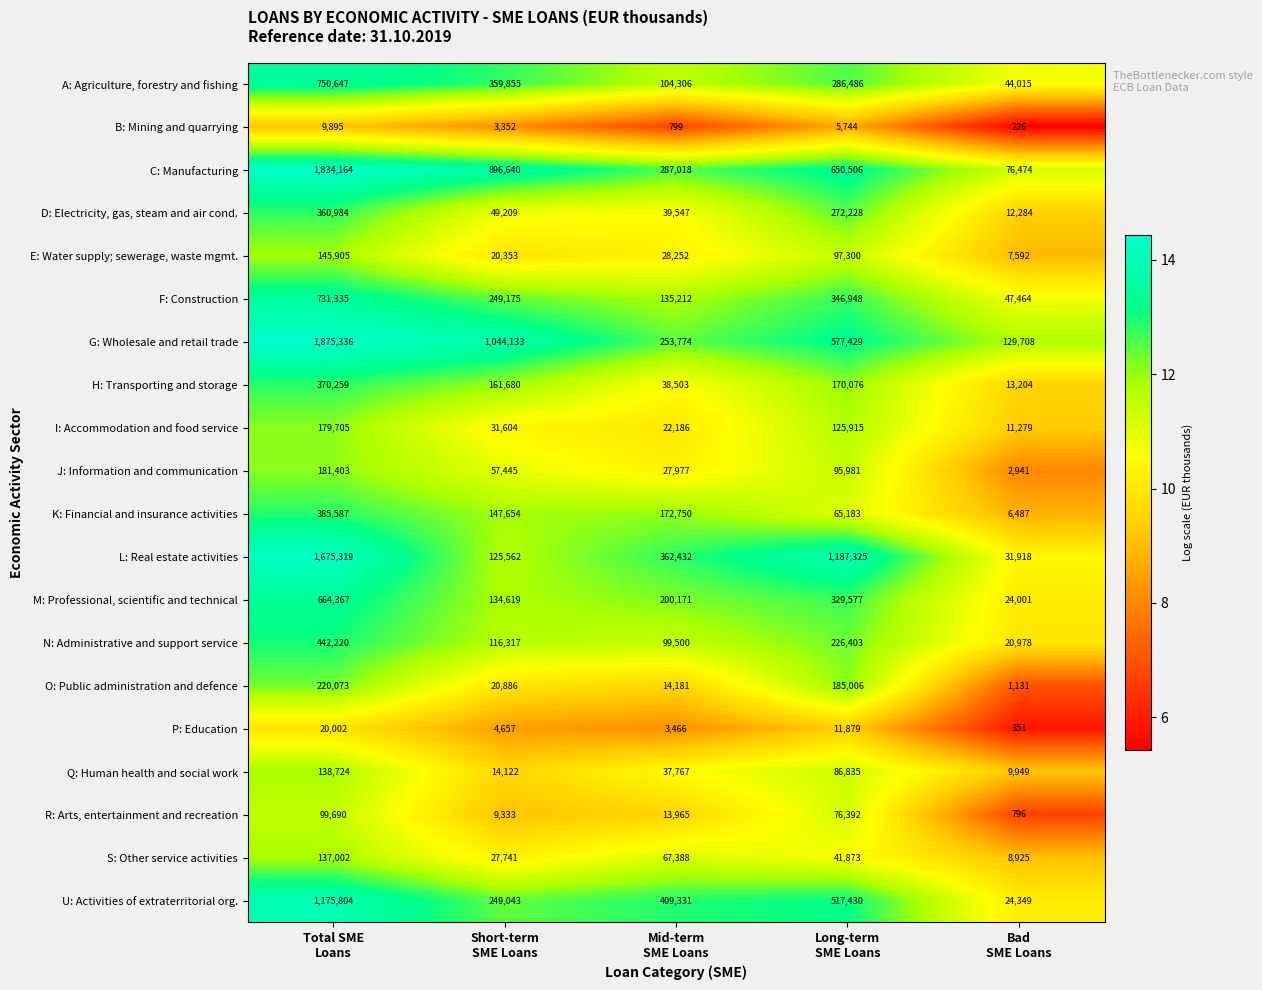

Between Long-term
SME Loans and Bad
SME Loans, which series saw the biggest shift?

L: Real estate activities